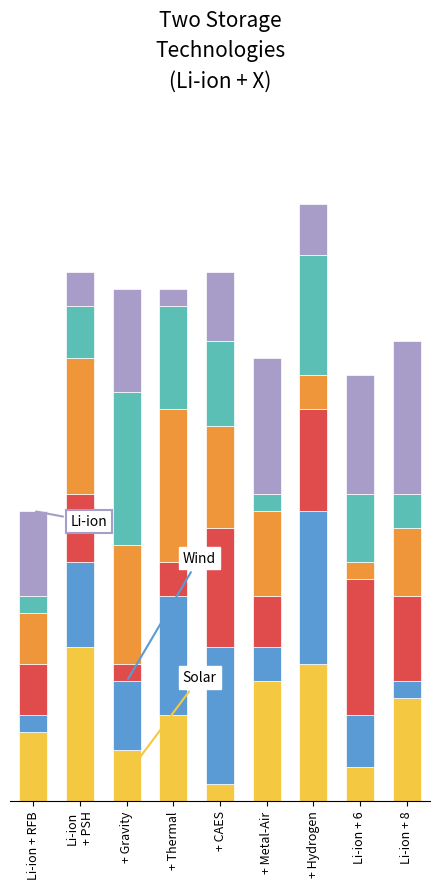

Are the bars grouped side by side (vs. stacked)?

No